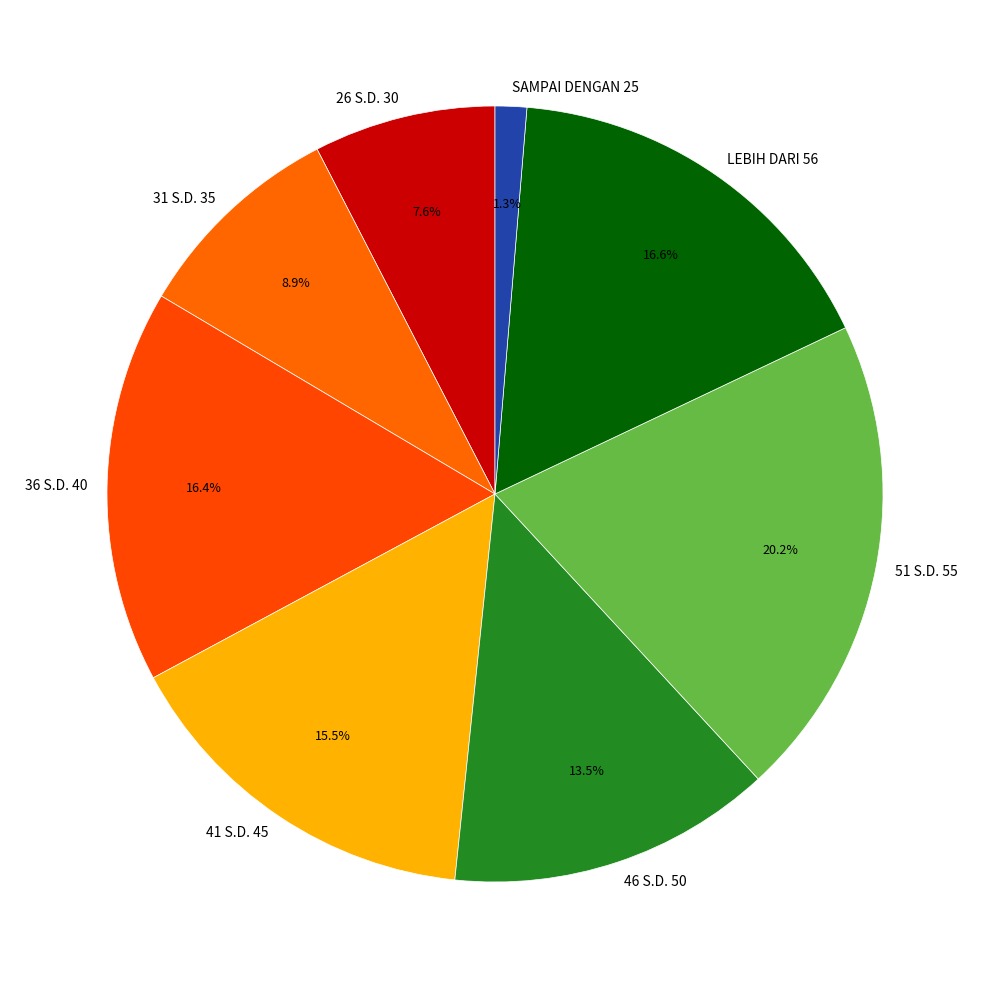

Is it true that LEBIH DARI 56 is 17% of the pie?

True